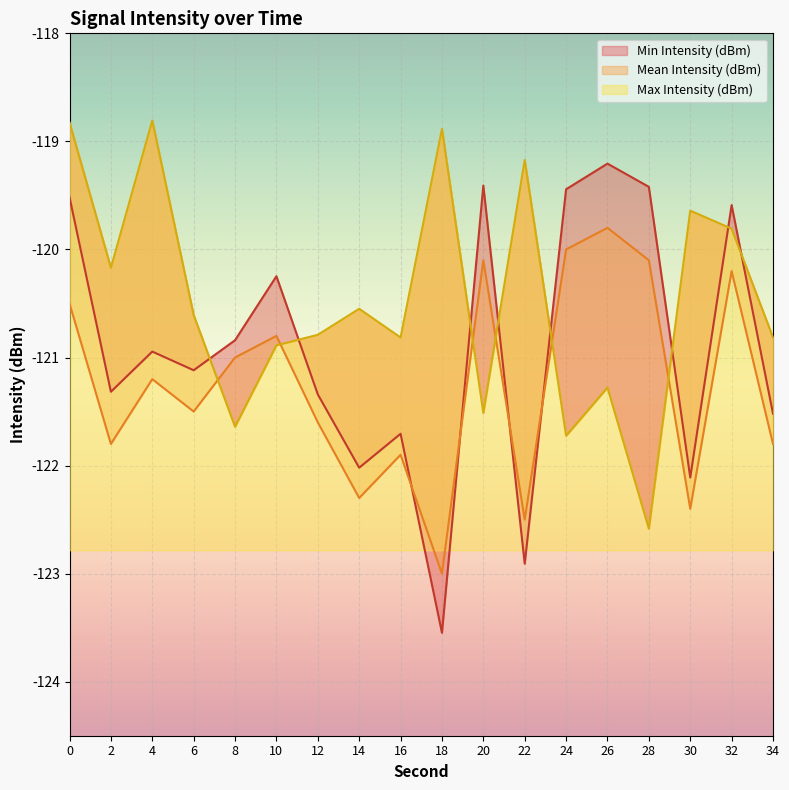

Between which two adjacent categories do Min Intensity (dBm) and Mean Intensity (dBm) first intersect?

16 and 18